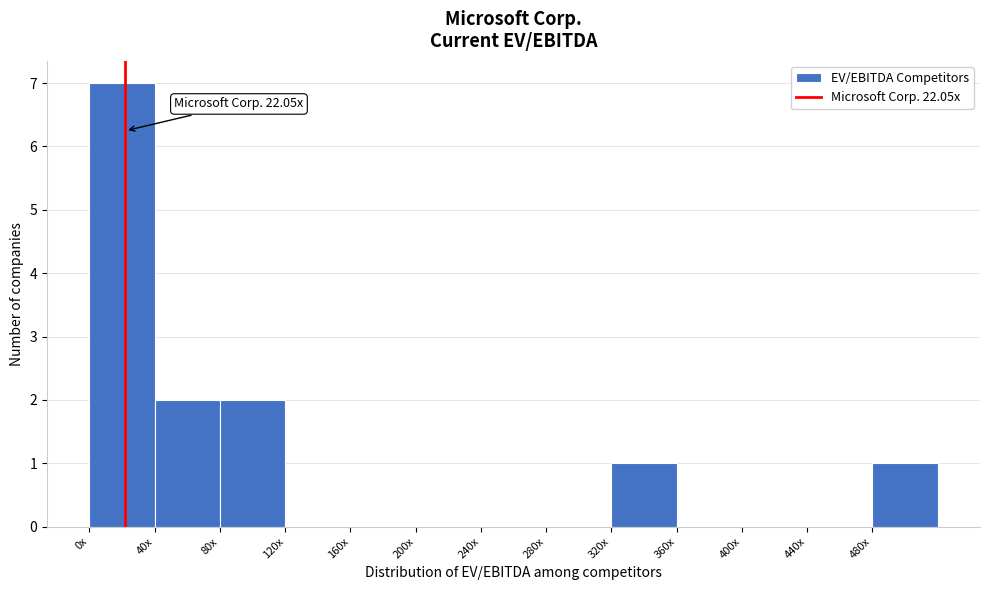

Reading left to right, what are all the values shown in this chart?

0x=7	40x=2	80x=2	120x=0	160x=0	200x=0	240x=0	280x=0	320x=1	360x=0	400x=0	440x=0	480x=1